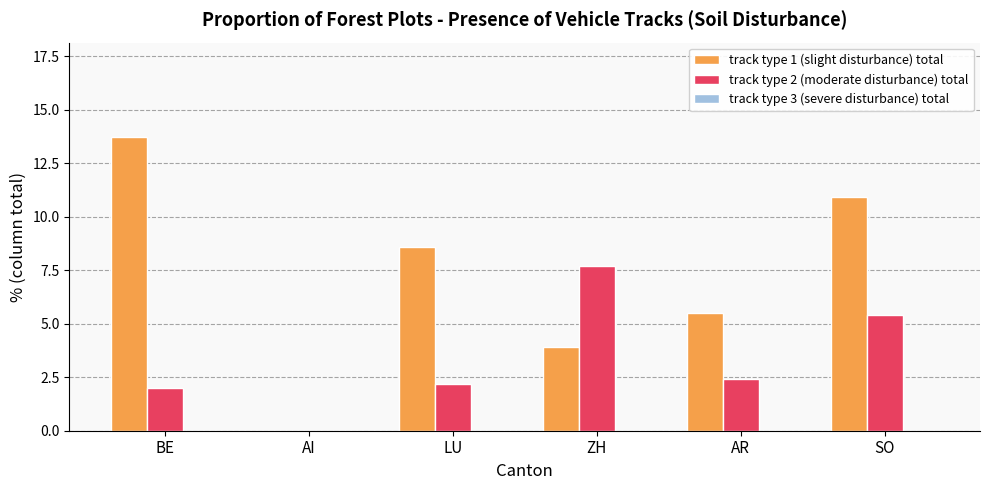

Which series has the largest total across all categories?

track type 1 (slight disturbance) total